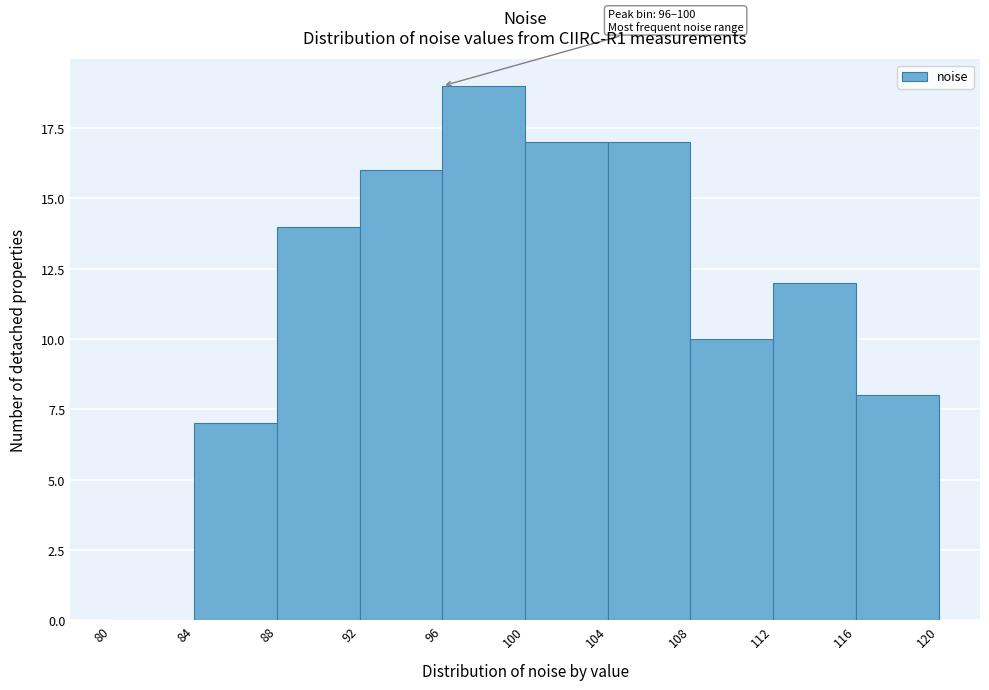

Which range on the x-axis has the tallest bar?

96 to 100